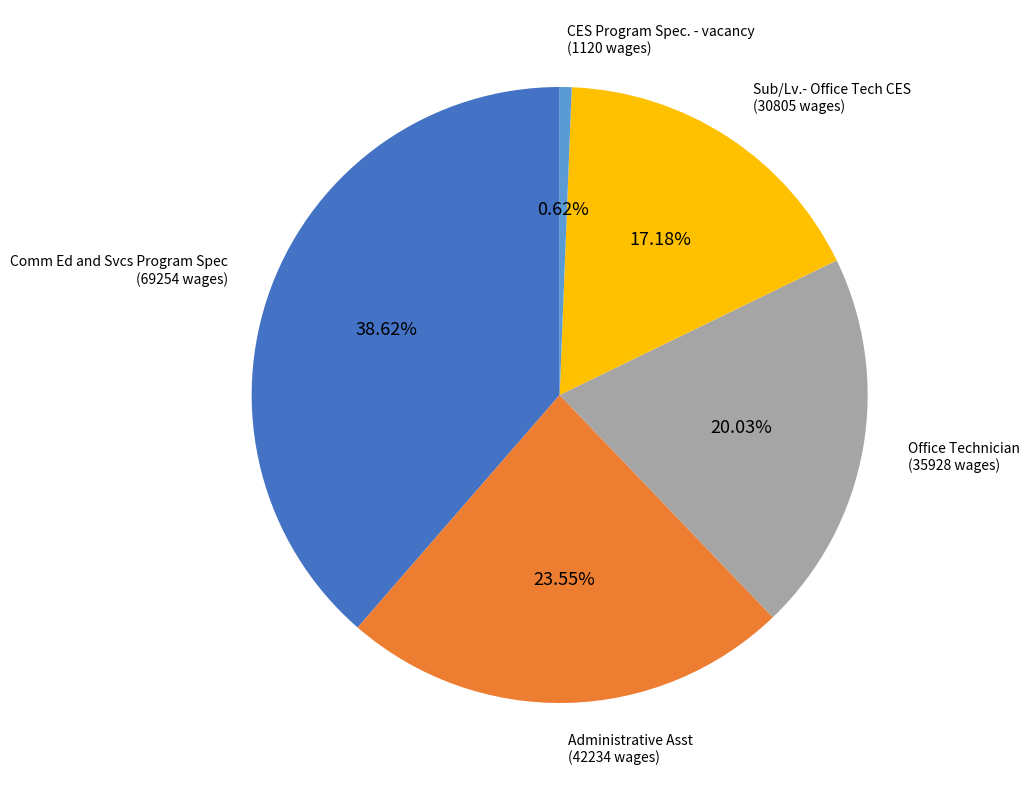

Is there any slice that represents more than half of the pie?

No